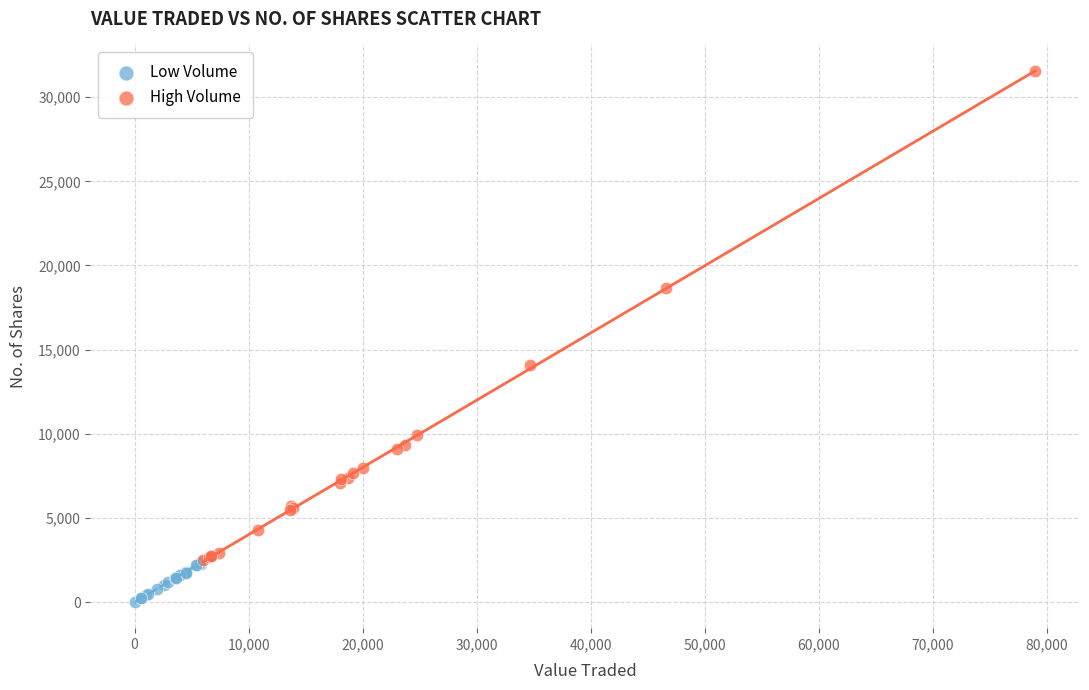

Which series has the largest Y range (max minus min)?

High Volume